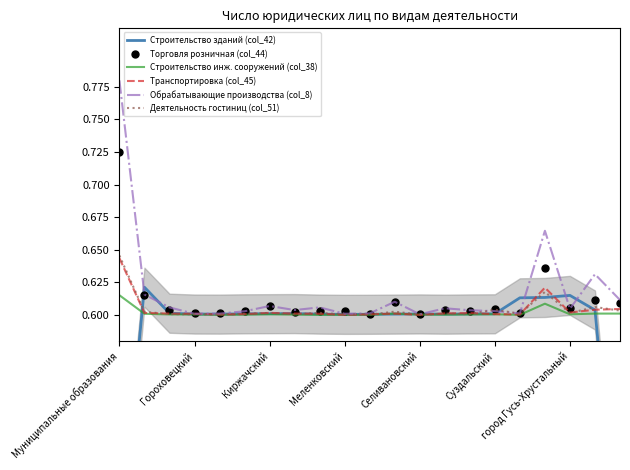

What is the value of the Строительство зданий (col_42) point at the 7th from the left?

0.6